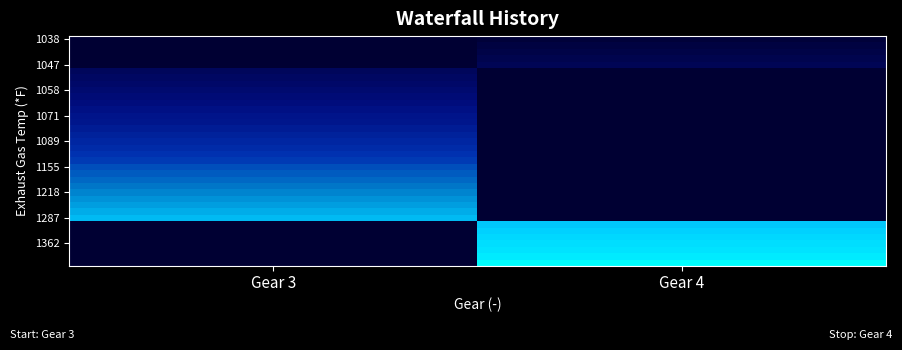

What is the minimum value shown in the chart?

673.5